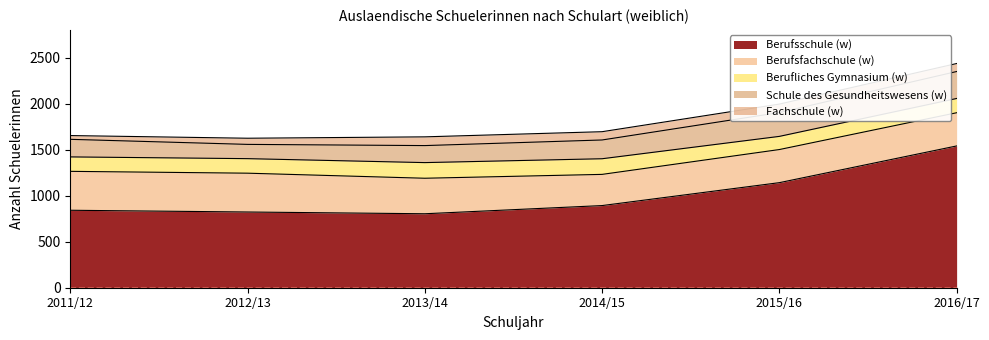

What is the sum of all Berufsfachschule (w) values?

2291